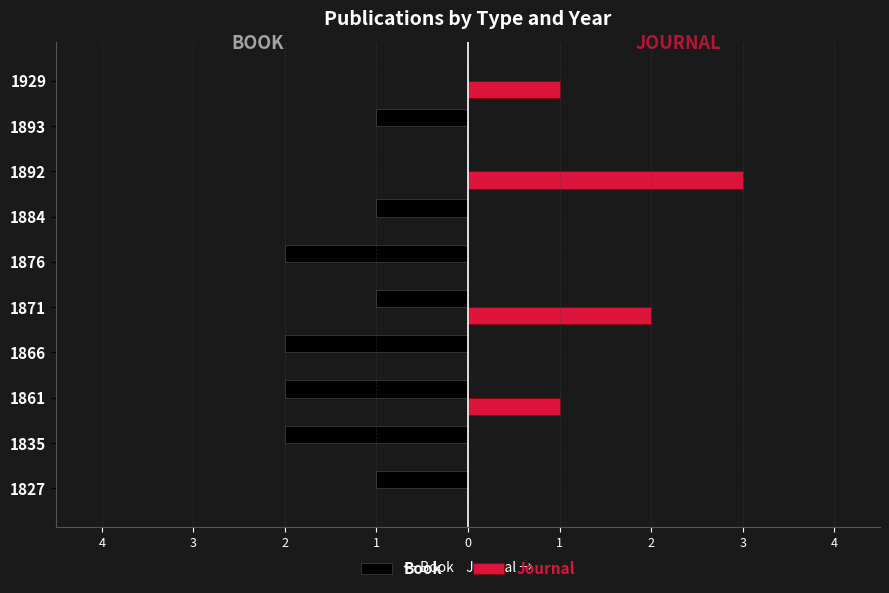

What are all the series names shown in the legend?

Book, Journal